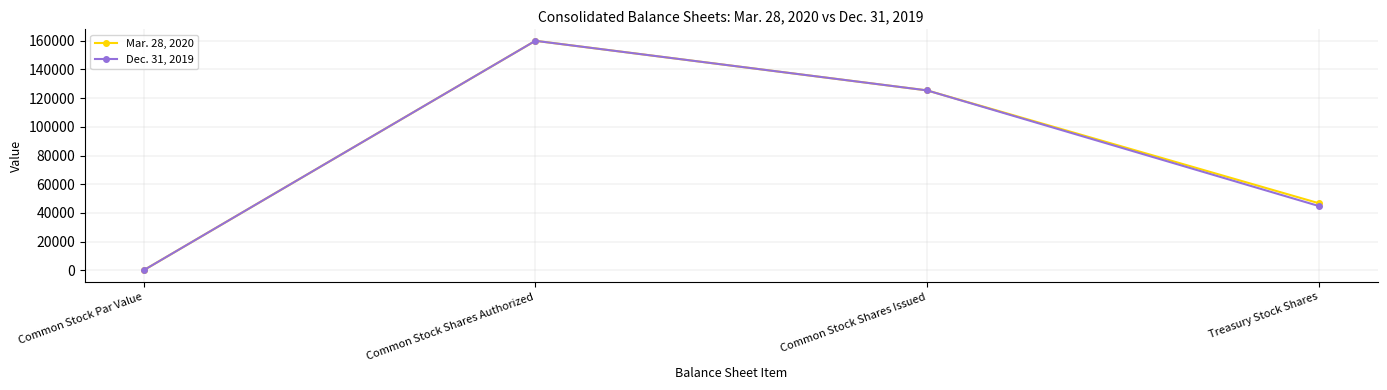

What is the label of the 4th point from the left?

Treasury Stock Shares